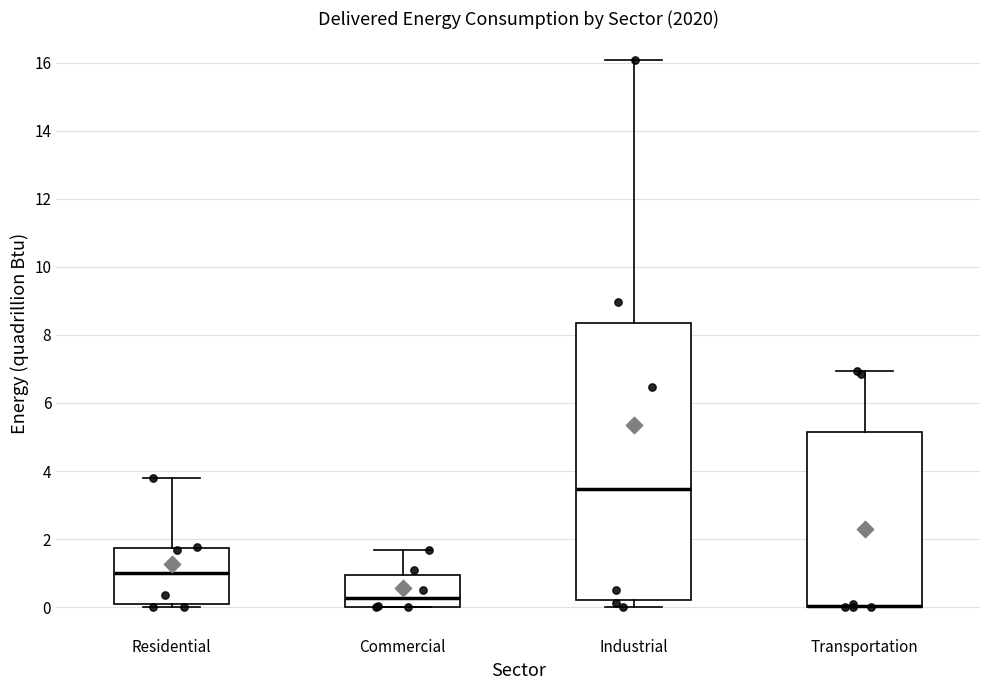

Where does the median line of the box for Residential sit on the y-axis? The values are not printed on the chart, so give them approximately, as read against the axis.

1.0